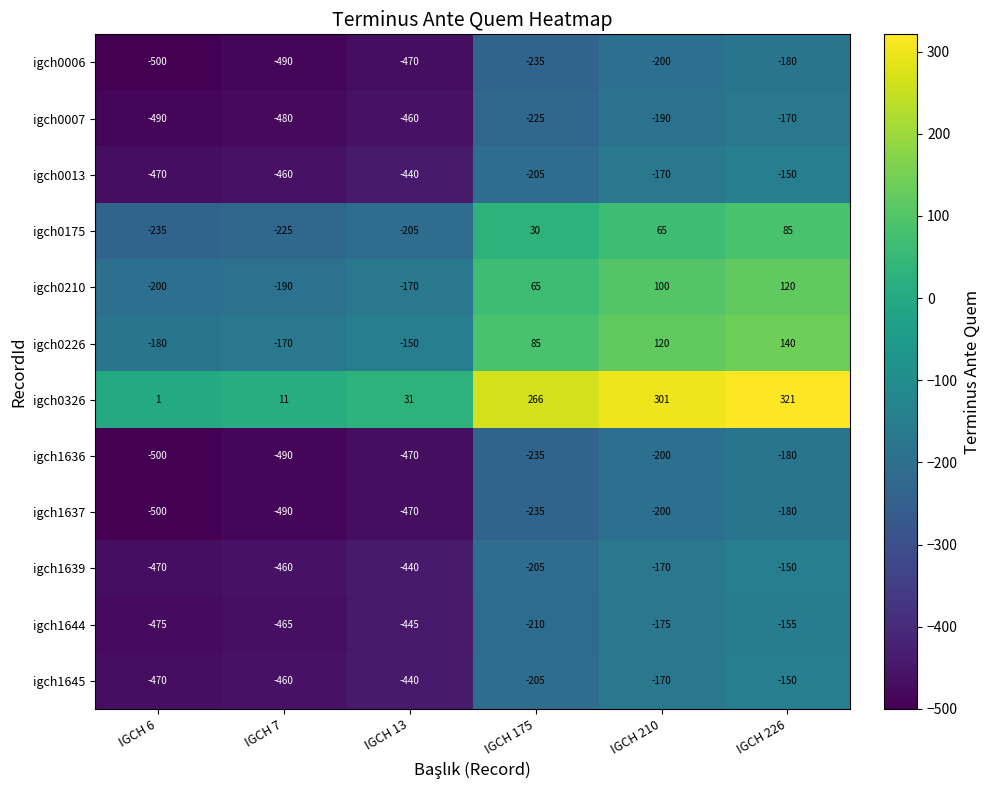

Rank the categories by igch1639 value from lowest to highest.

IGCH 6, IGCH 7, IGCH 13, IGCH 175, IGCH 210, IGCH 226